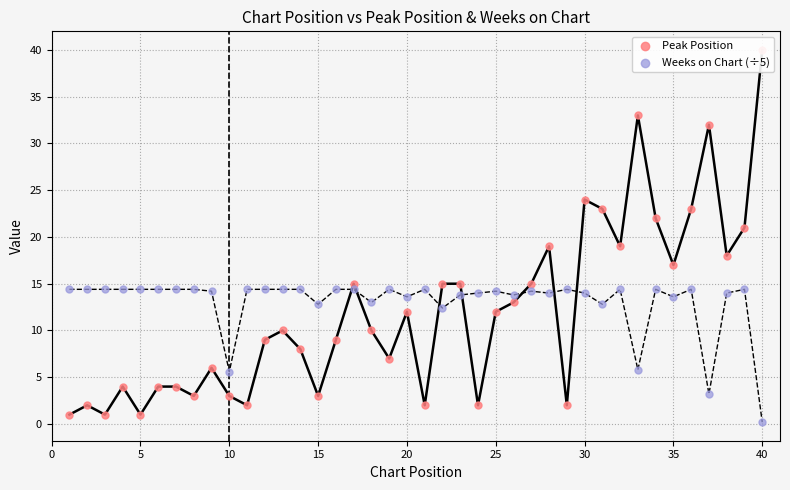

Which series has the largest Y range (max minus min)?

Peak Position